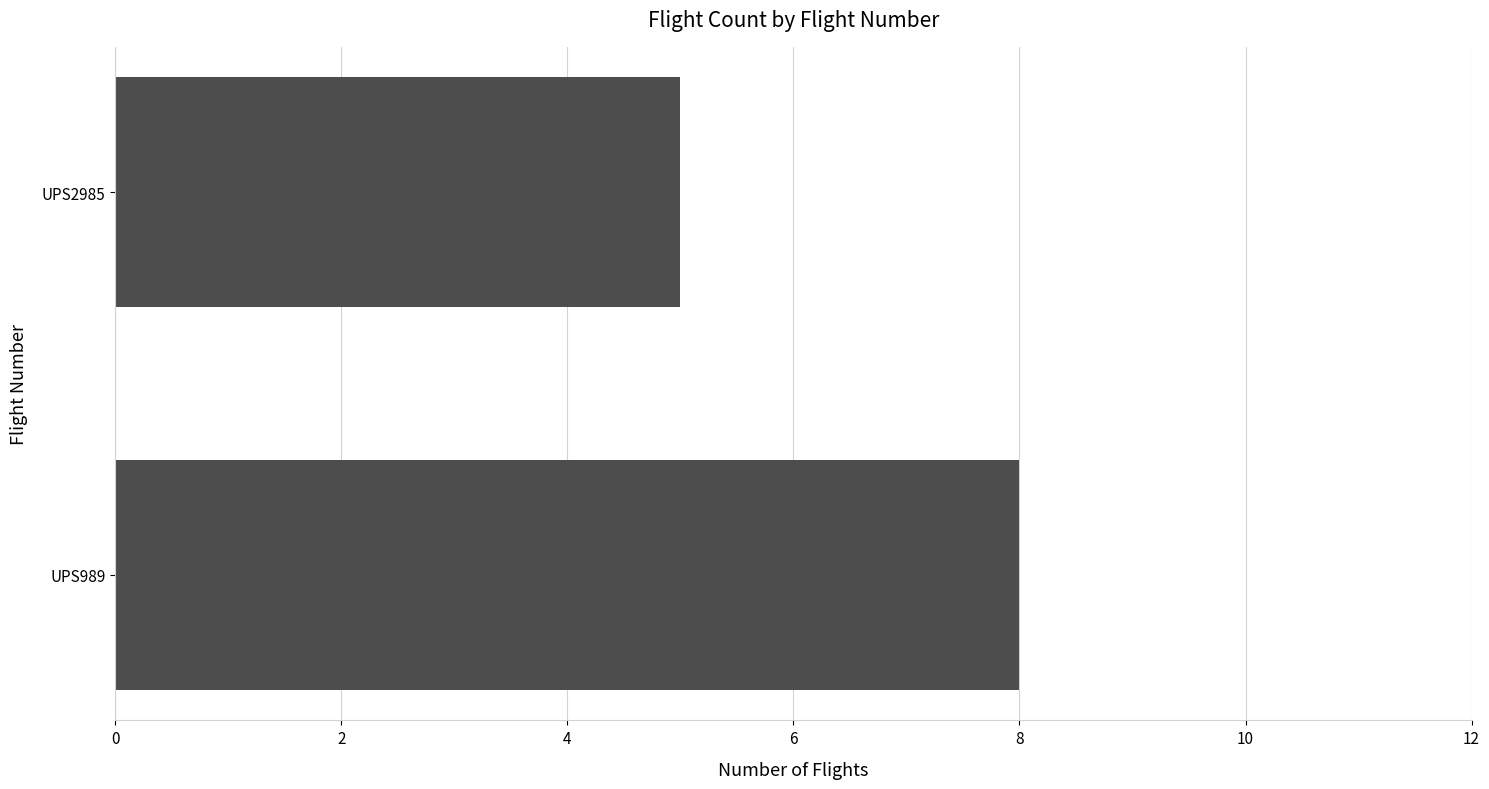

Where is the data nearest to the value 6?

UPS2985